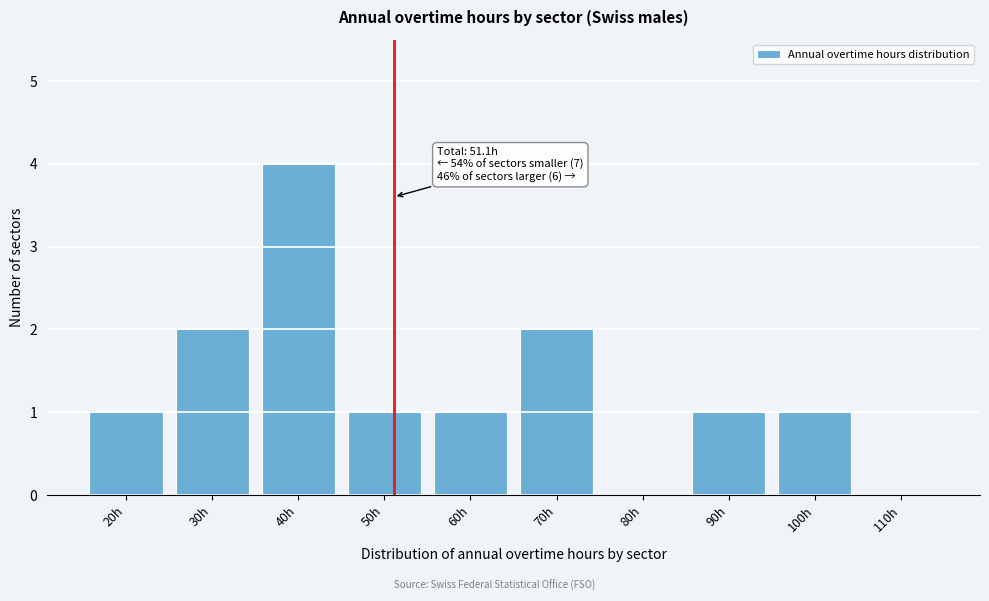

Reading left to right, what are all the values shown in this chart?

20h=1	30h=2	40h=4	50h=1	60h=1	70h=2	80h=0	90h=1	100h=1	110h=0